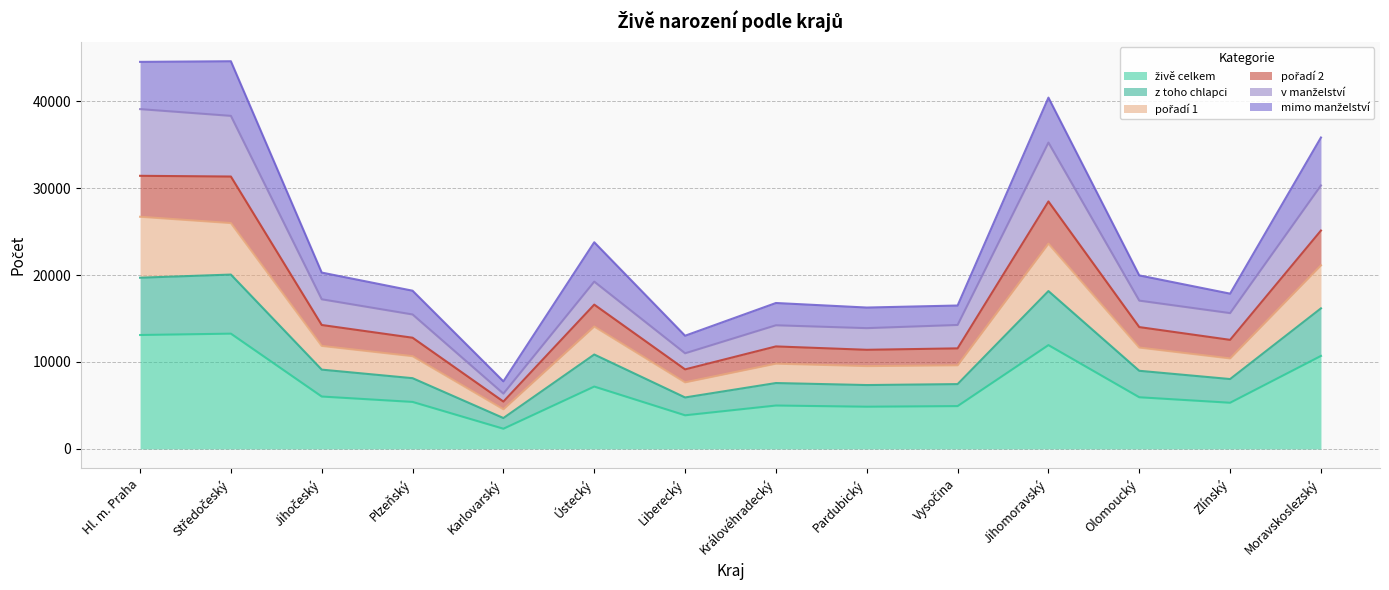

What is the total value across all series at Moravskoslezský?

35813